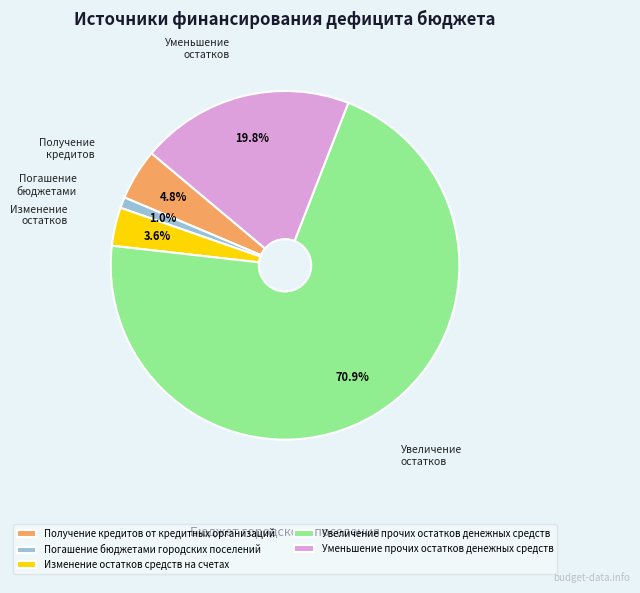

To the nearest percent, what is the difference between the Уменьшение прочих остатков денежных средств and Изменение остатков средств на счетах slice percentages?

16%